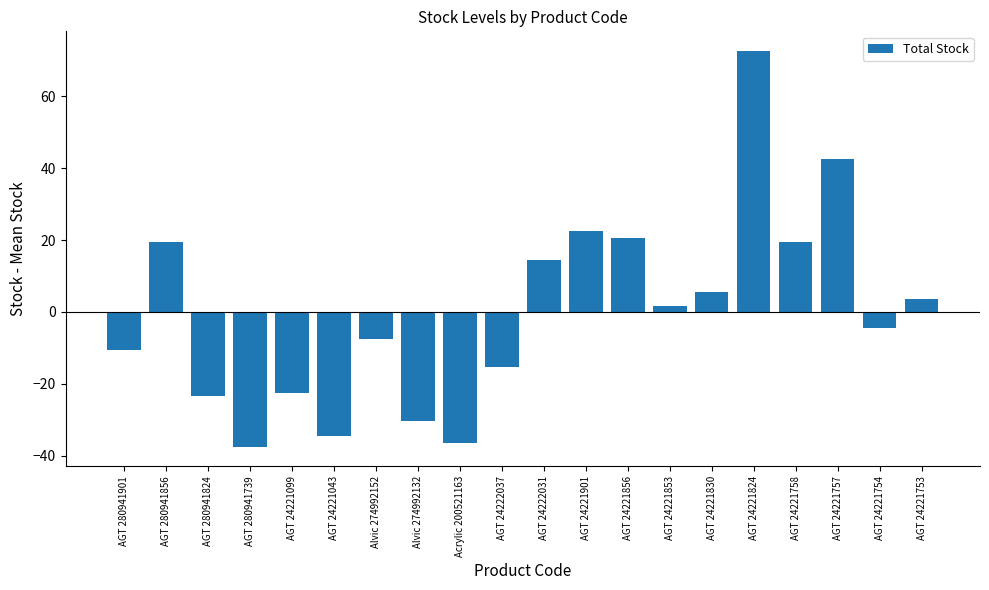

How many bars are there in total?

20